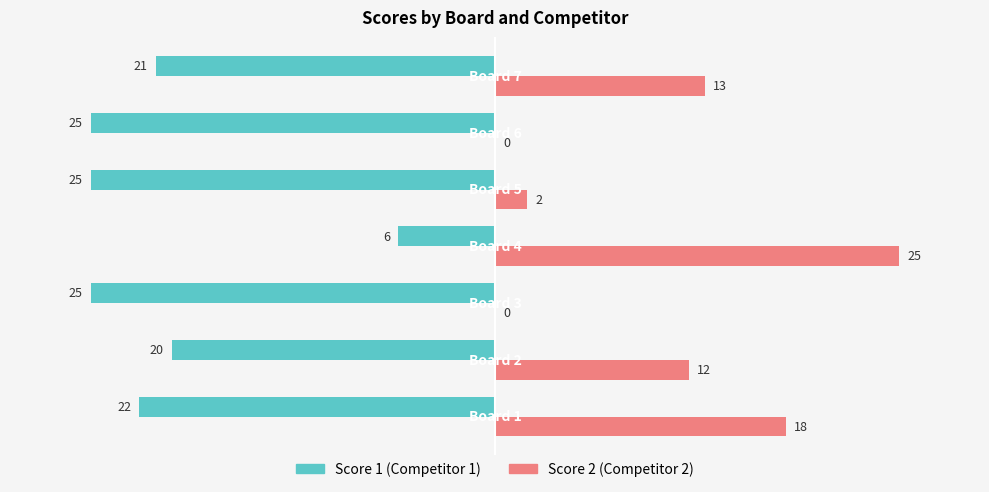

What is the greatest value displayed?

25